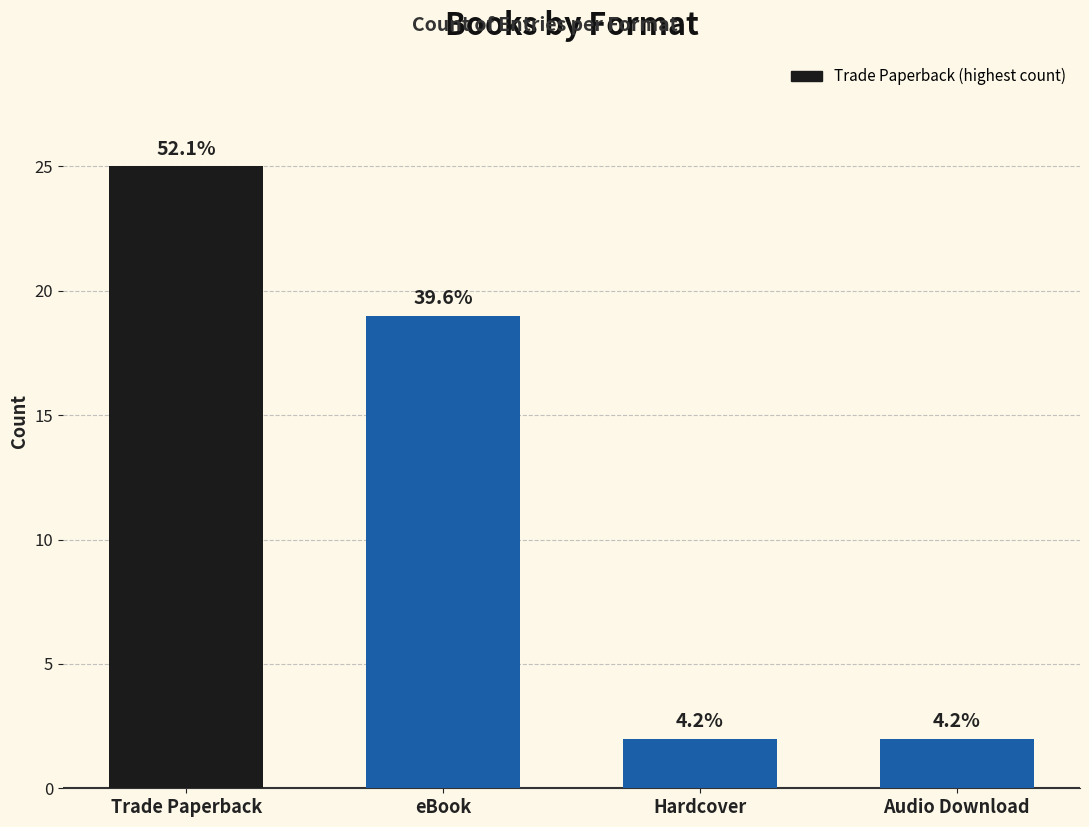

What is the label of the 2nd bar from the left?

eBook